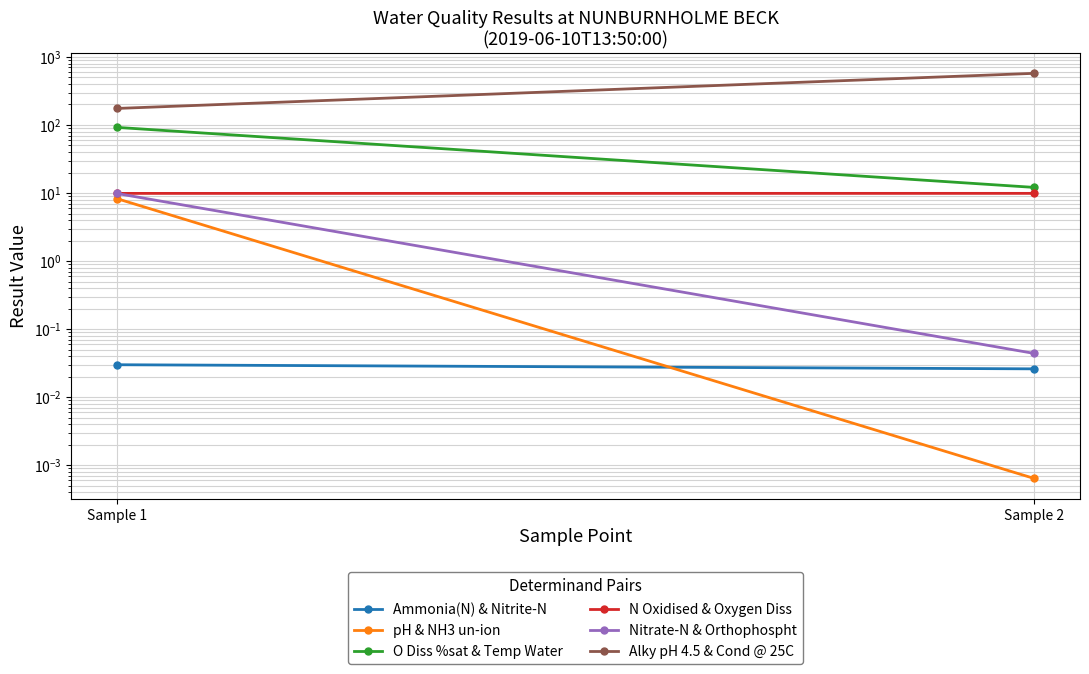

How many lines are shown in the chart?

6